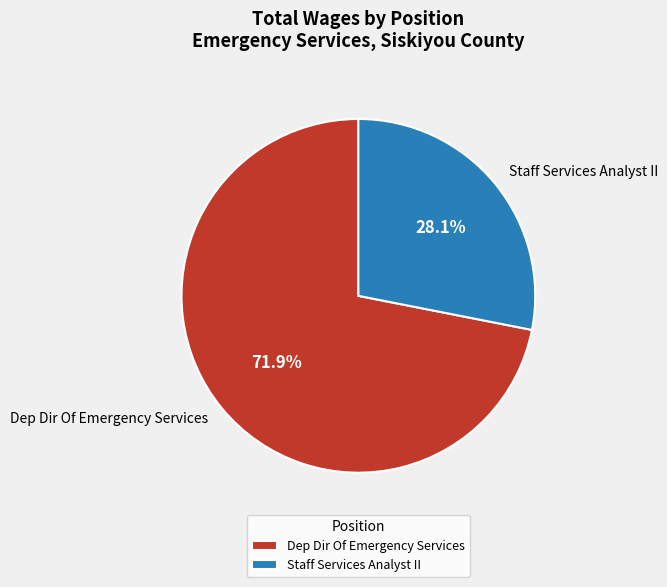

Is it true that Staff Services Analyst II is 28% of the pie?

True